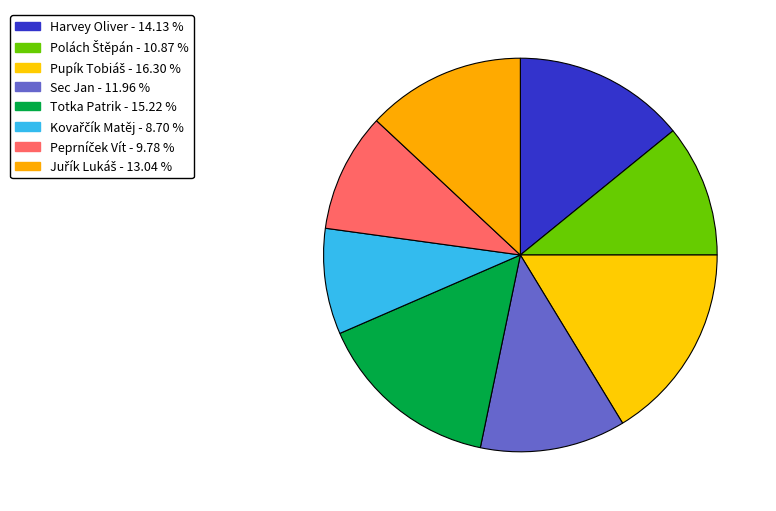

To the nearest percent, what portion does Kovařčík Matěj represent?

9%